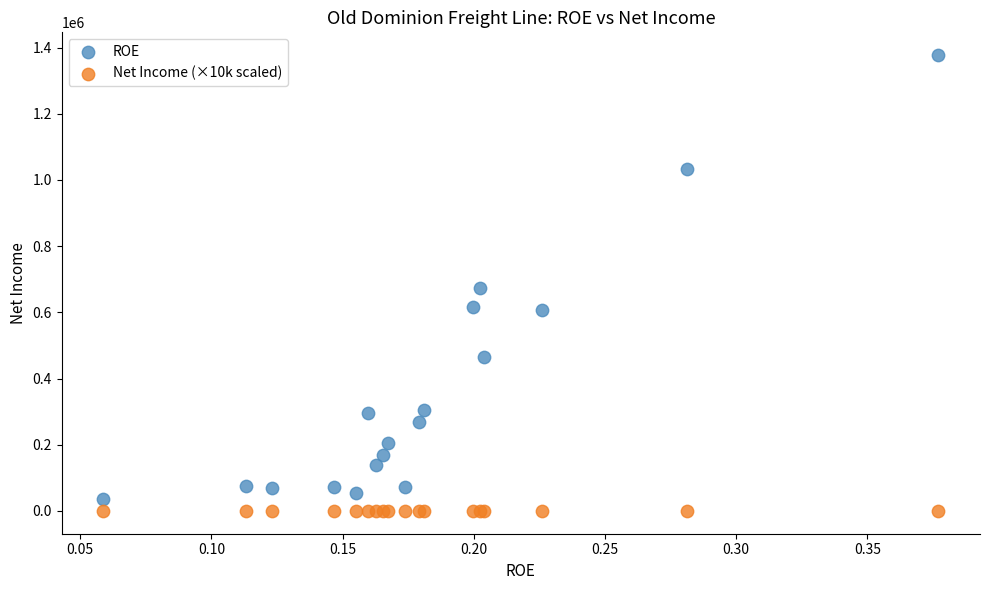

Which series has the largest Y range (max minus min)?

ROE